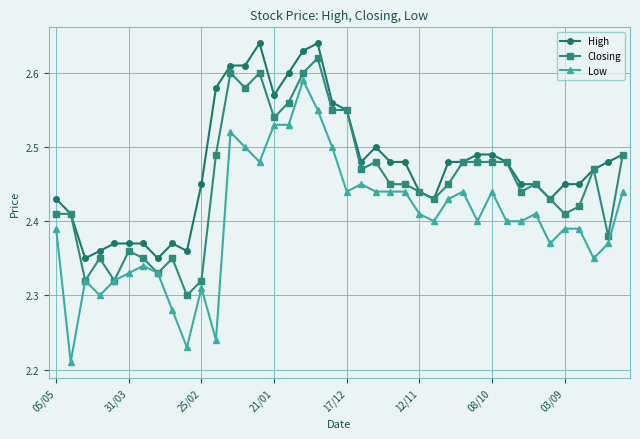

What are all the series names shown in the legend?

High, Closing, Low